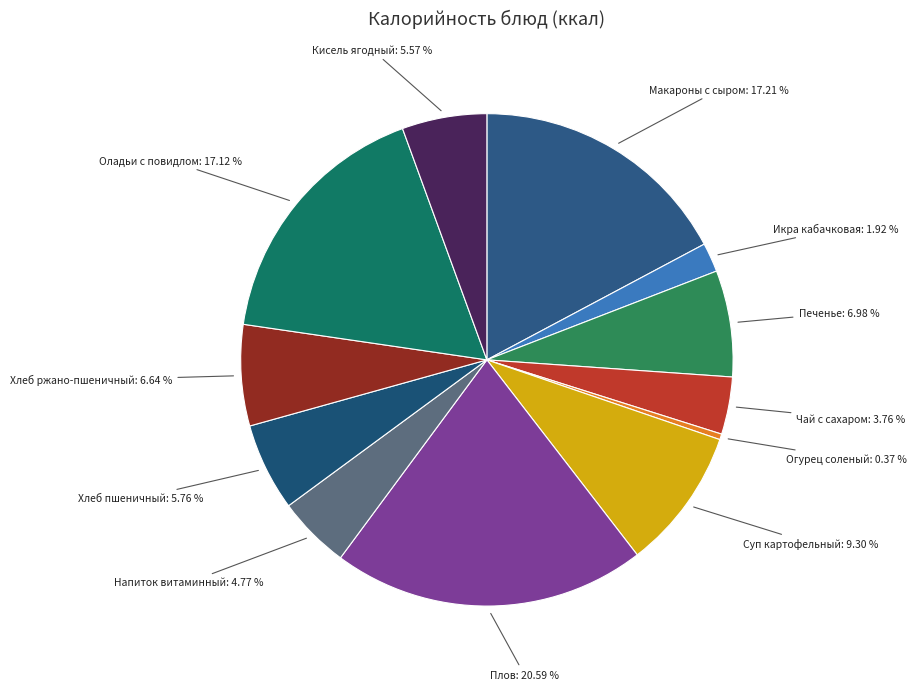

How many slices are in this pie chart?

12